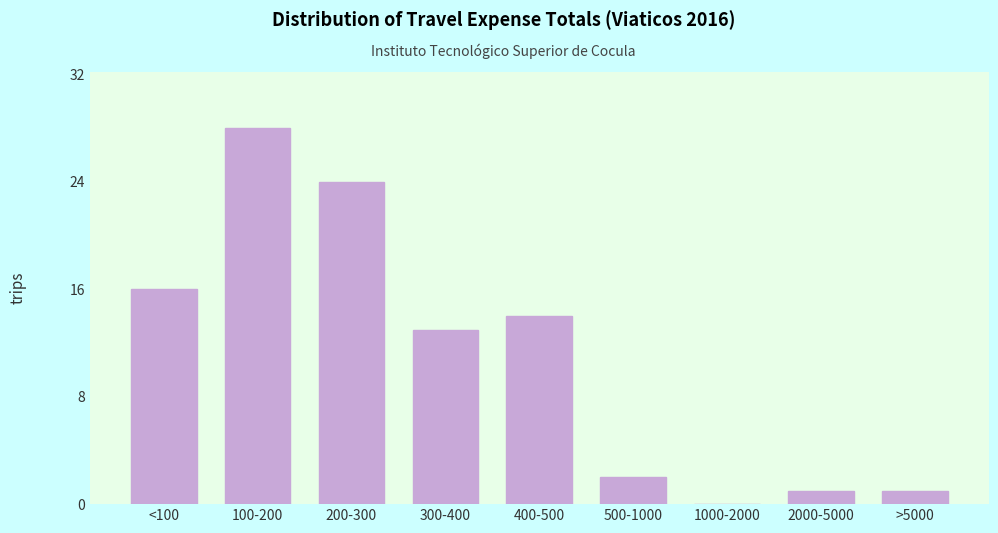

Reading right to left, list all the values displayed in this chart.

>5000=1	2000-5000=1	1000-2000=0	500-1000=2	400-500=14	300-400=13	200-300=24	100-200=28	<100=16